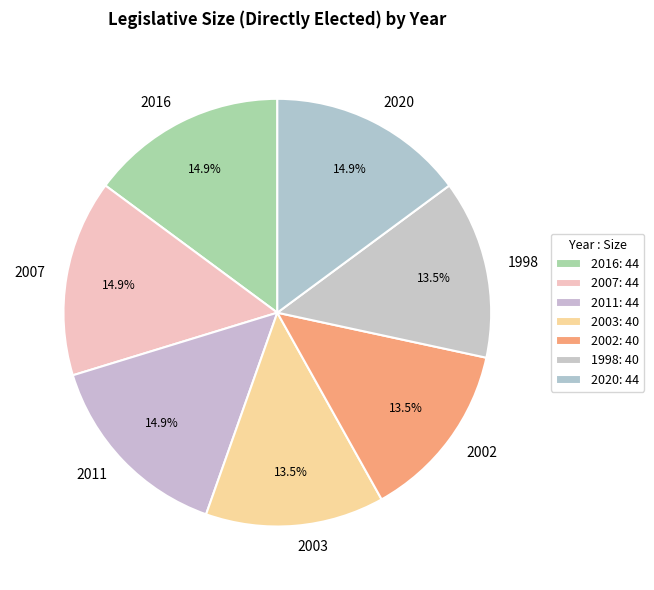

Is there a majority slice in this chart?

No